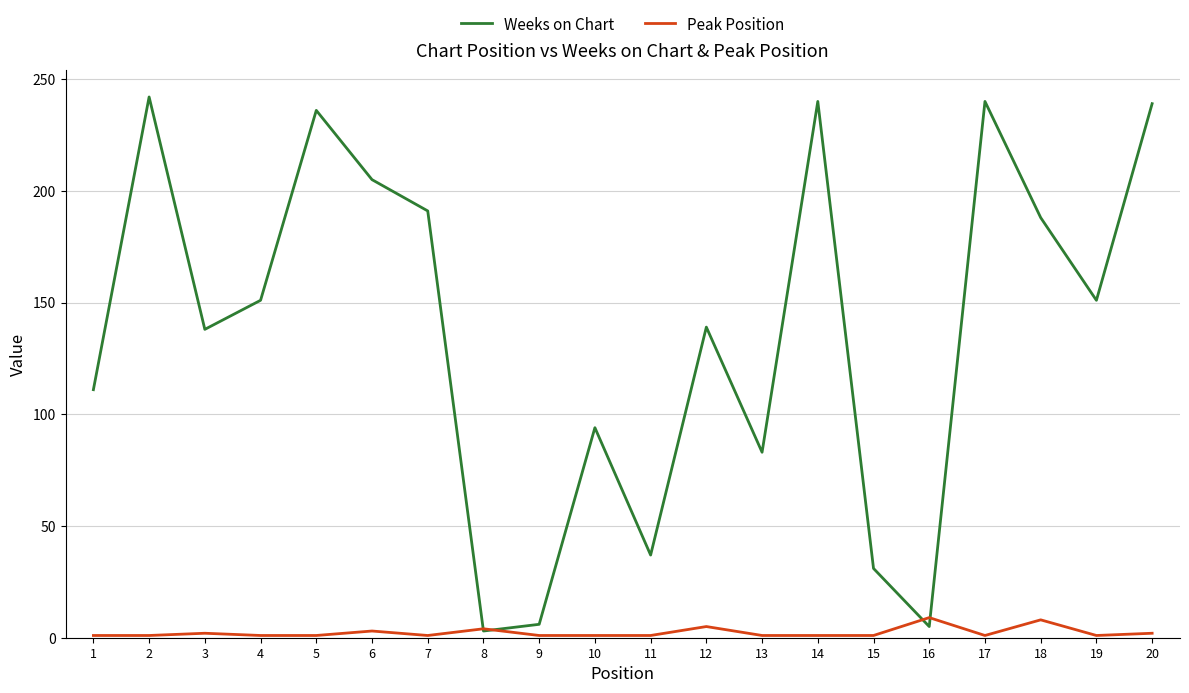

What is the maximum value for Weeks on Chart?

242